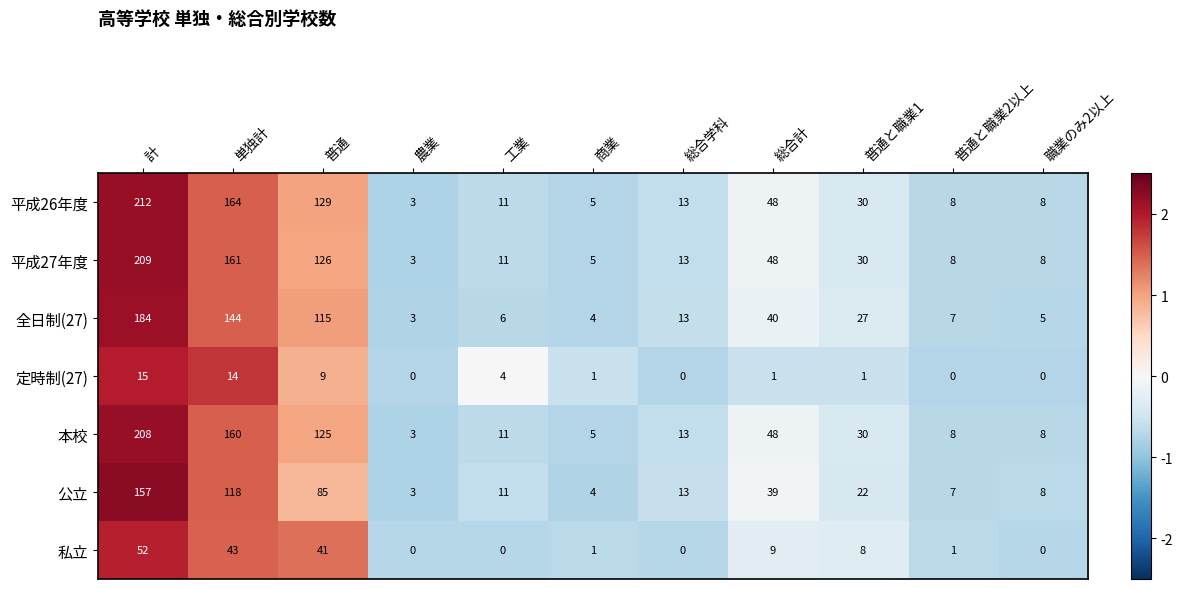

What is the highest value of the 平成27年度 series?

209